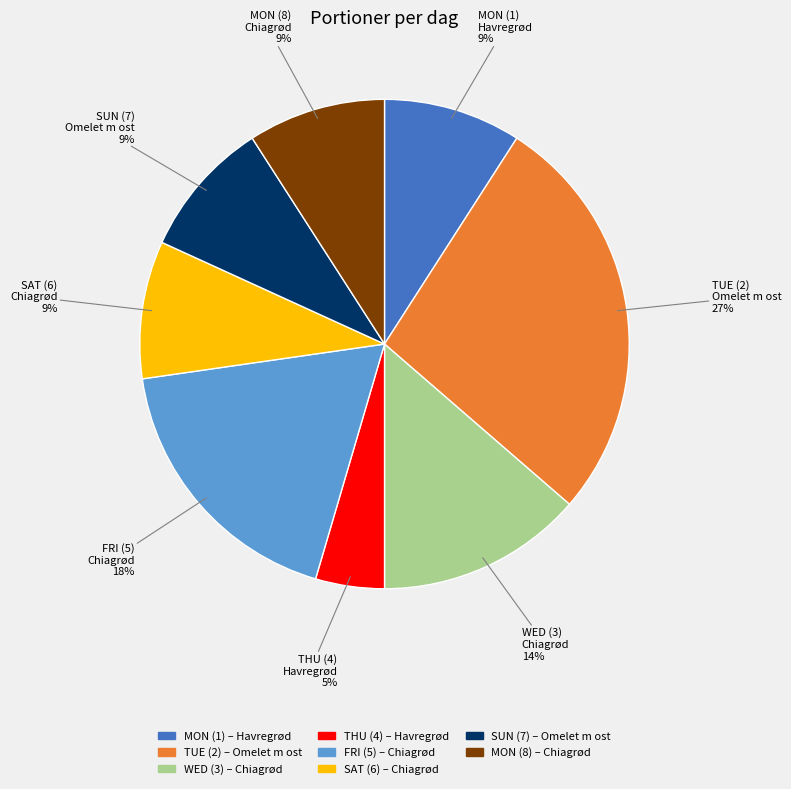

Is it true that TUE (2) is 27% of the pie?

True